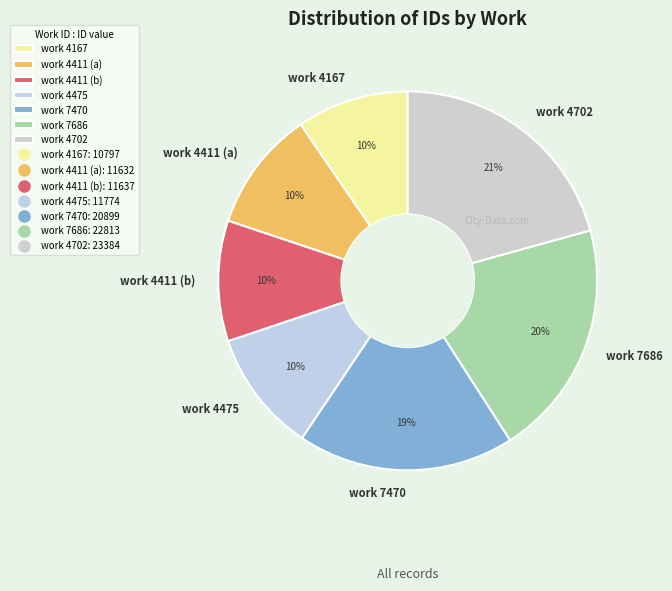

To the nearest percent, what is the average slice percentage?

14%